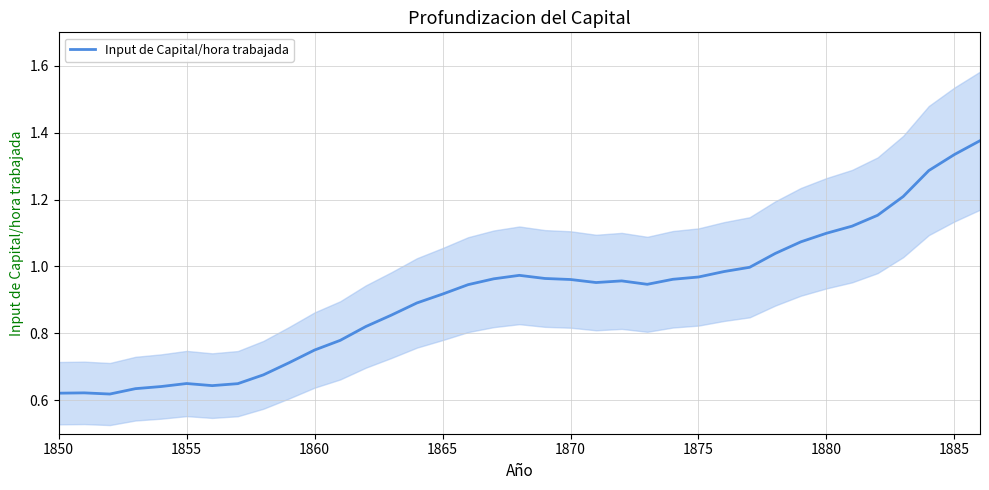

How many interior local valleys (lower than both neighbors) does the data have?

4